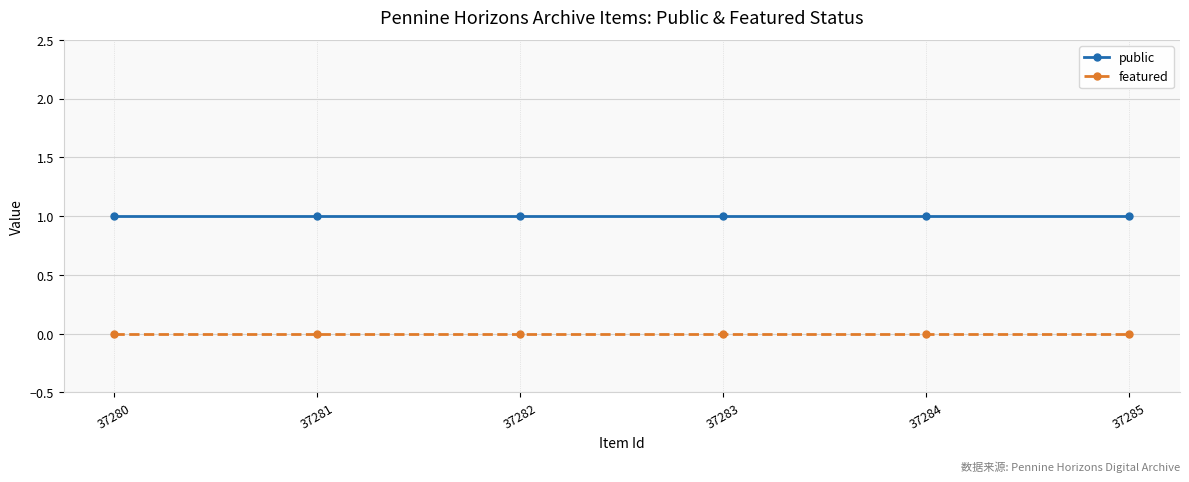

The public series shows 1 at 37281. True or false?

True